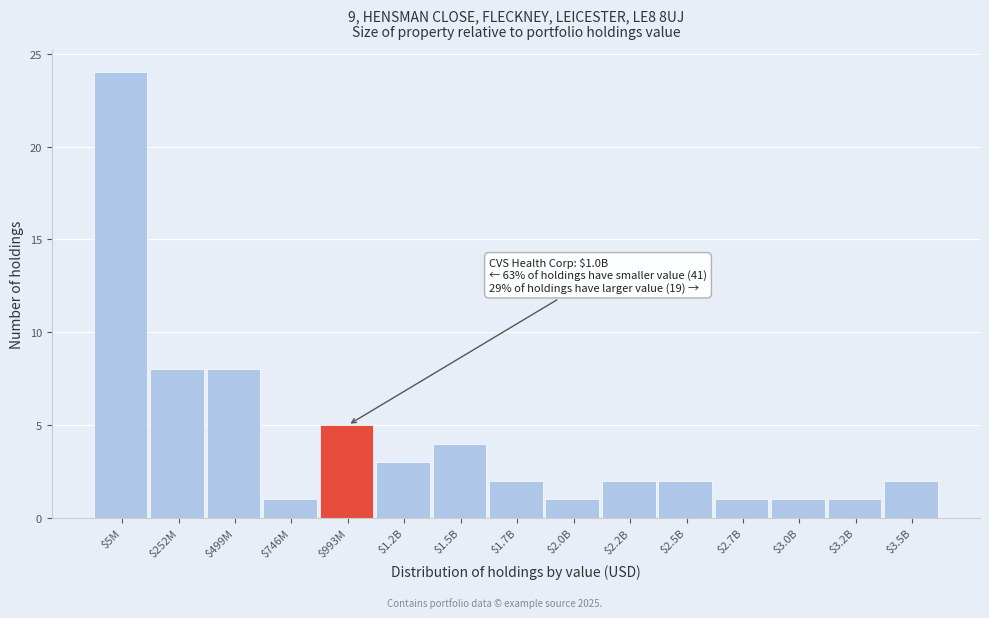

Reading right to left, extract all data points from this chart.

2	1	1	1	2	2	1	2	4	3	5	1	8	8	24